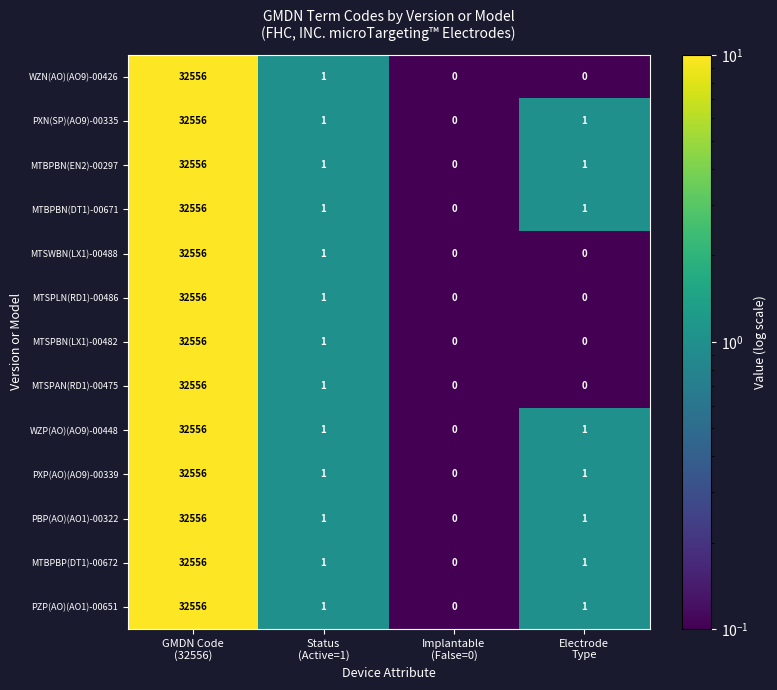

What is the sum of all WZP(AO)(AO9)-00448 values?

32558